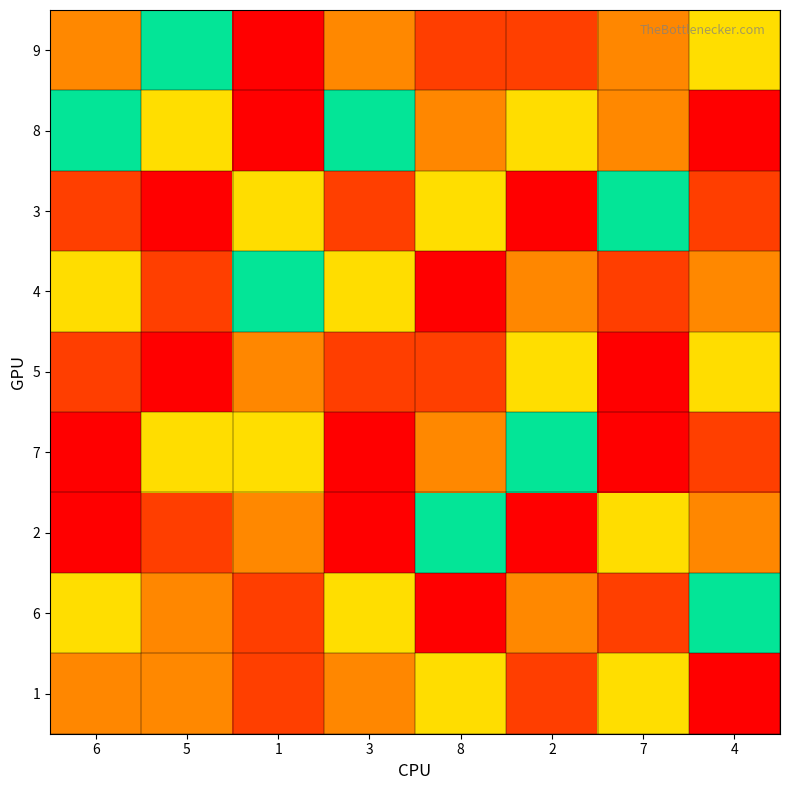

Reading left to right, extract all data points from this chart.

9: 6=3	5=5	1=1	3=3	8=8	2=2	7=7	4=4
8: 6=5	5=4	1=9	3=5	8=7	2=6	7=3	4=1
3: 6=2	5=1	1=6	3=2	8=4	2=9	7=5	4=8
4: 6=6	5=2	1=5	3=6	8=9	2=7	7=8	4=3
5: 6=8	5=9	1=7	3=8	8=2	2=4	7=1	4=6
7: 6=1	5=6	1=4	3=1	8=3	2=5	7=9	4=2
2: 6=9	5=8	1=3	3=9	8=5	2=1	7=6	4=7
6: 6=4	5=7	1=8	3=4	8=1	2=3	7=2	4=5
1: 6=7	5=3	1=2	3=7	8=6	2=8	7=4	4=9